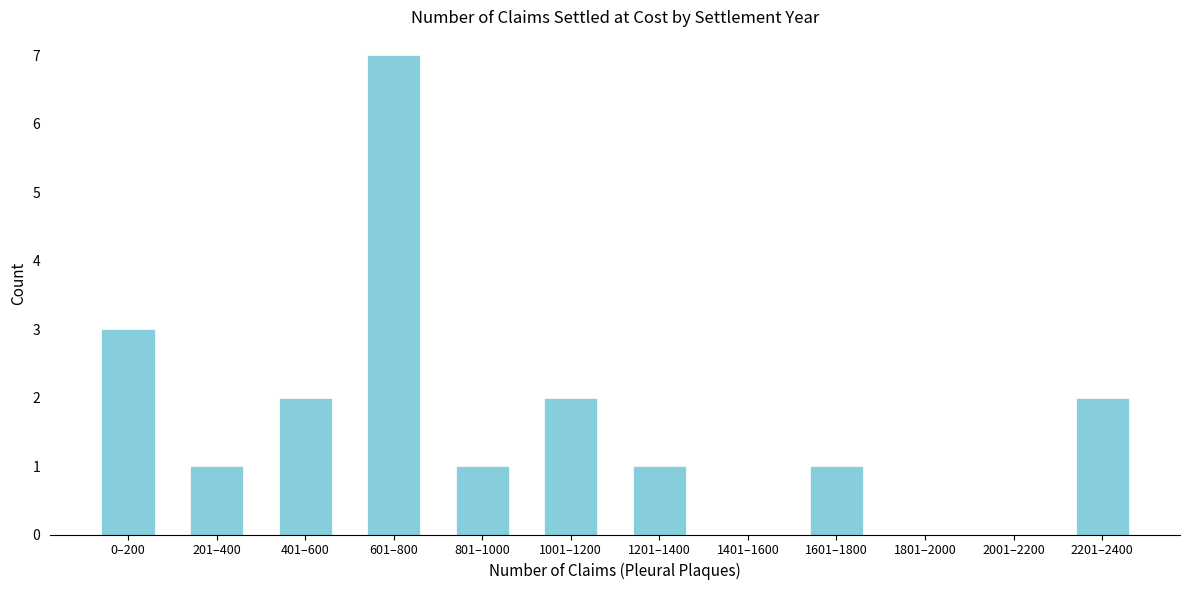

Reading left to right, extract all data points from this chart.

0–200=3	201–400=1	401–600=2	601–800=7	801–1000=1	1001–1200=2	1201–1400=1	1401–1600=0	1601–1800=1	1801–2000=0	2001–2200=0	2201–2400=2